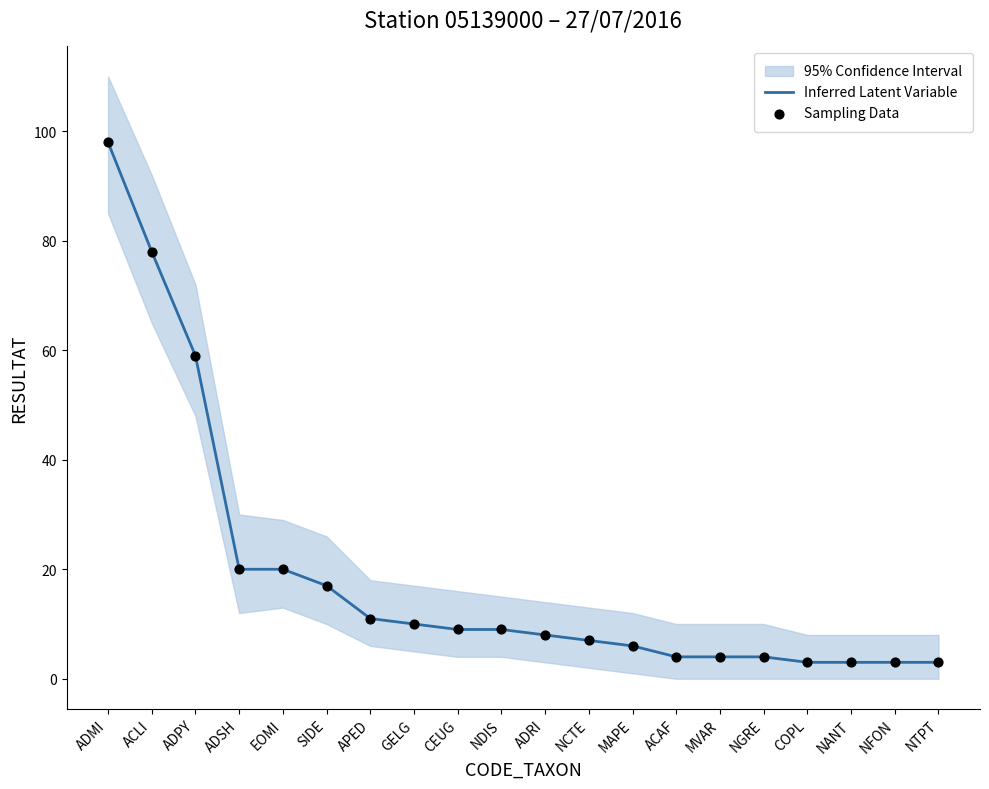

At which category is the sum across all series the highest?

ADMI